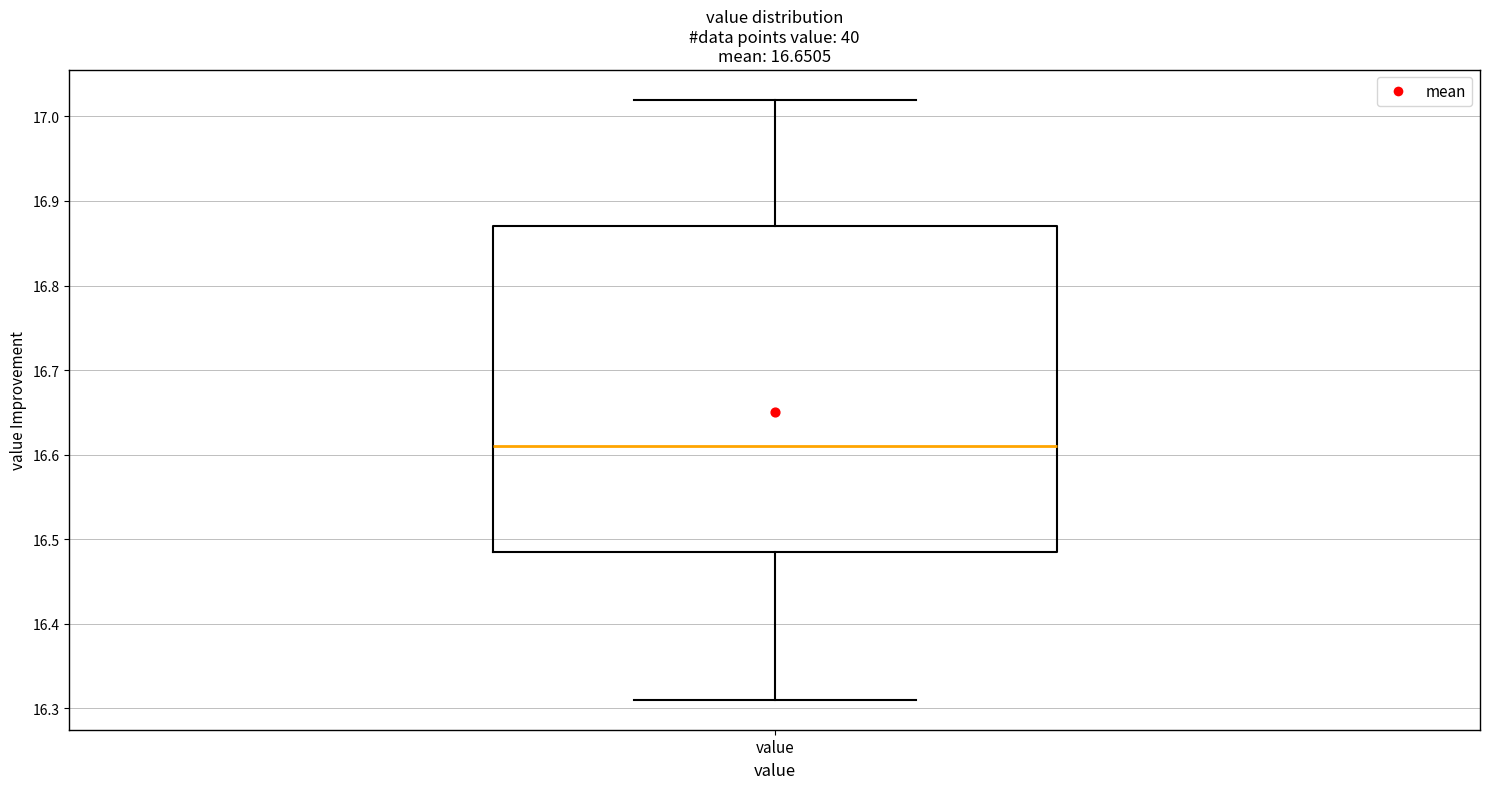

Transcribe this box plot: give where the median line is, the range the box spans, and where the two whiskers end, as read against the y-axis. The values are not printed on the chart, so give them approximately, as read against the axis.

median 16.61, box 16.49 to 16.87, whiskers 16.31 to 17.02